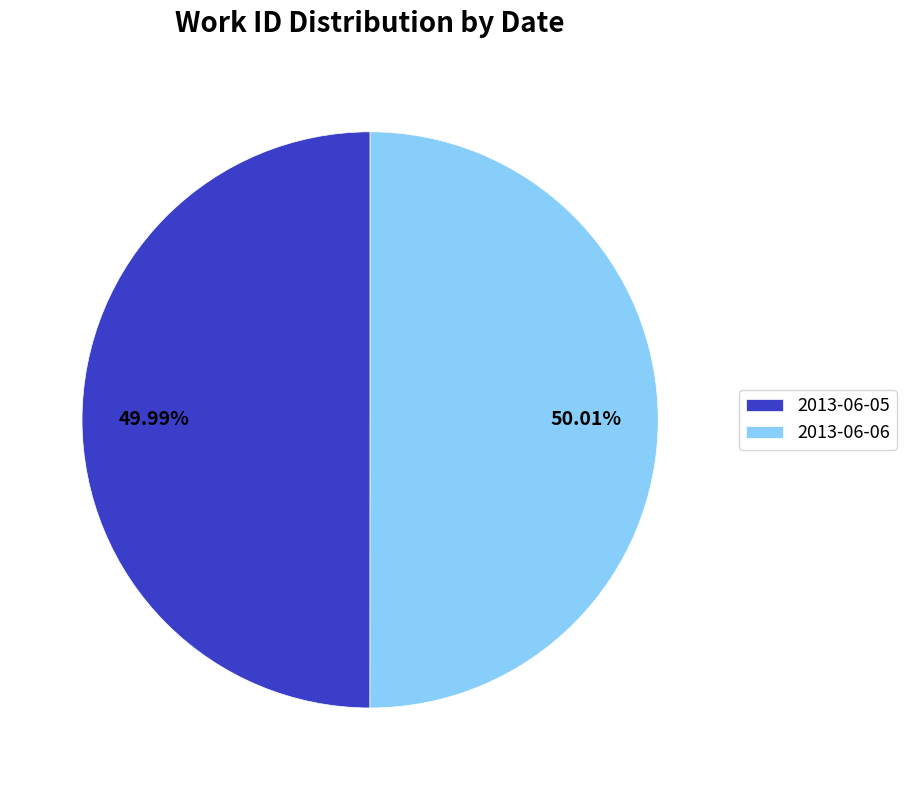

Does any single category account for the majority?

Yes